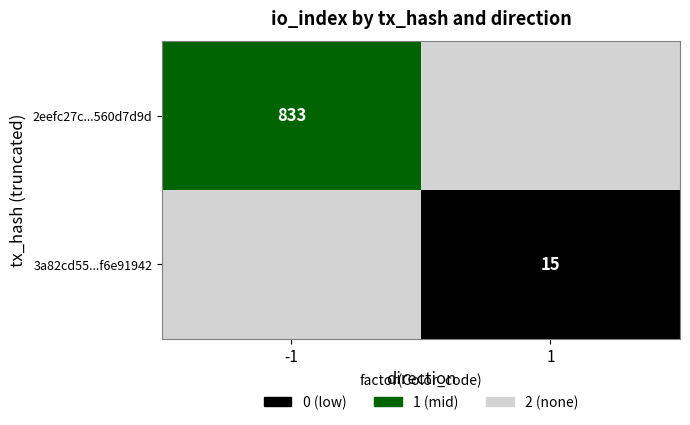

Is it true that 3a82cd55...f6e91942 equals 1 at 1?

False